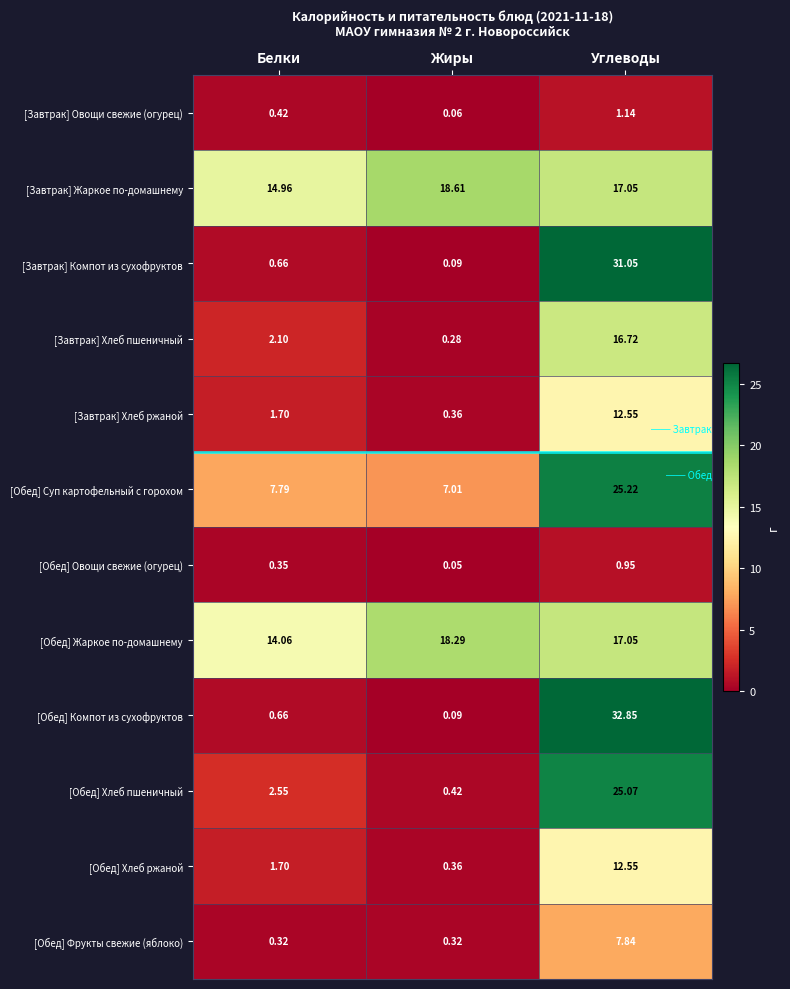

Which series has the widest spread of values?

[Обед] Компот из сухофруктов